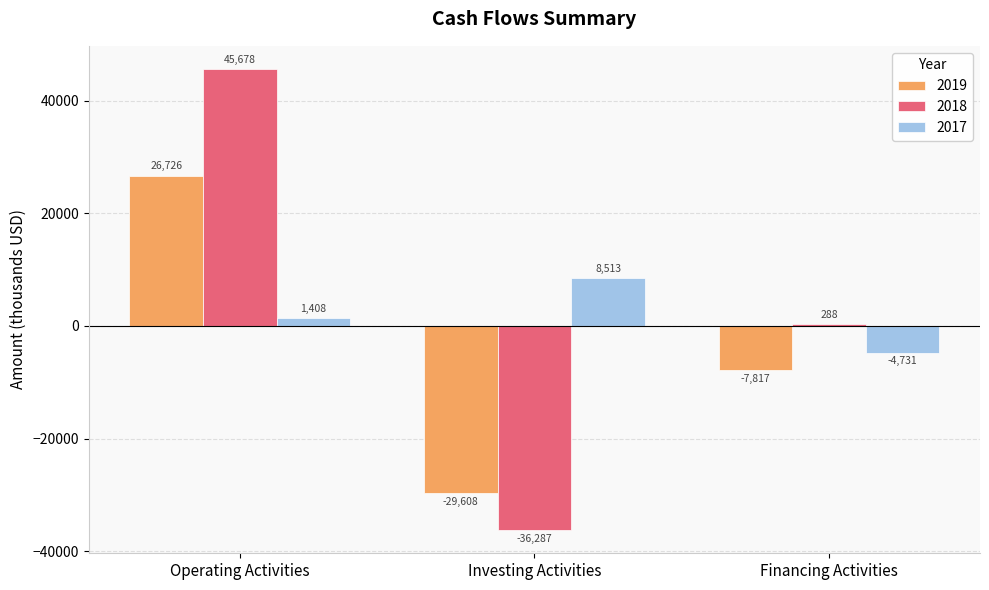

What is the difference between the maximum and minimum values in the 2017 series?

13244